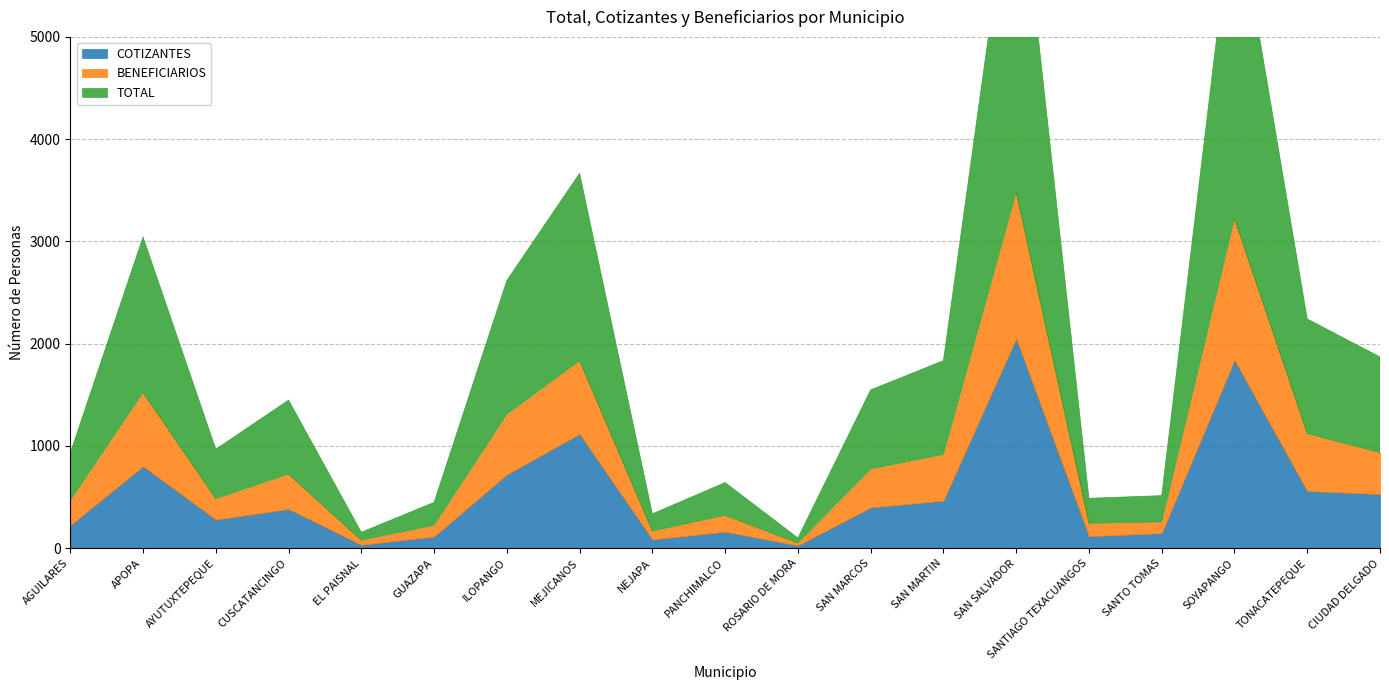

Reading left to right, what are all the values shown in this chart?

COTIZANTES: 224	801	280	383	33	114	721	1117	85	161	27	398	465	2051	117	147	1840	559	529
BENEFICIARIOS: 241	721	204	341	45	110	588	716	83	160	23	376	452	1430	127	110	1382	562	406
TOTAL: 465	1522	484	724	78	224	1309	1833	168	321	50	774	917	3481	244	257	3222	1121	935